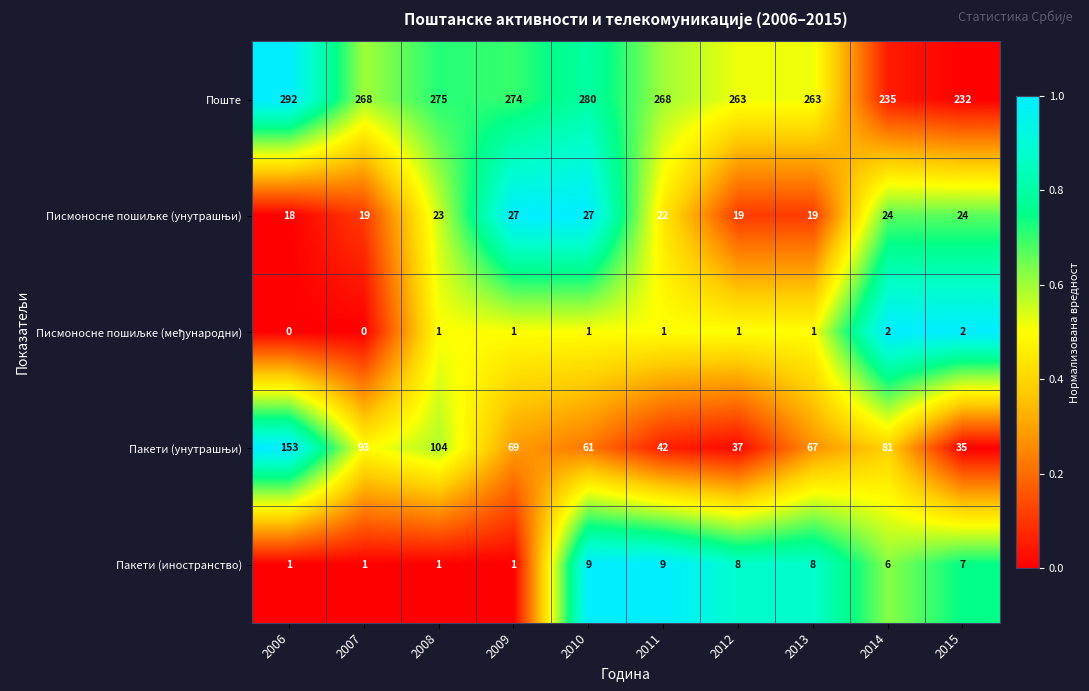

What is the average value of the Пакети (иностранство) series?

5